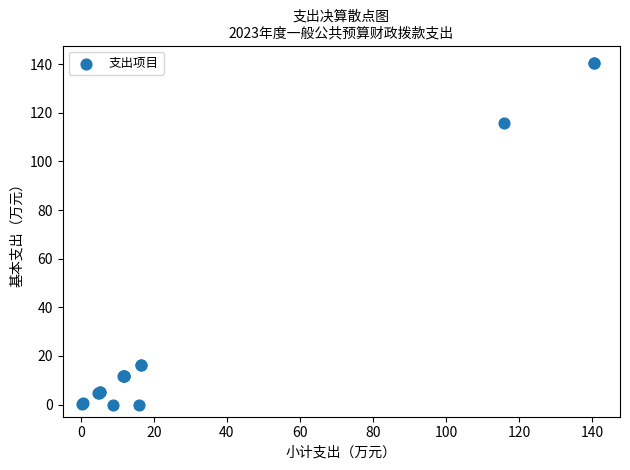

What Y value in the scatter plot is closest to 70?

115.8